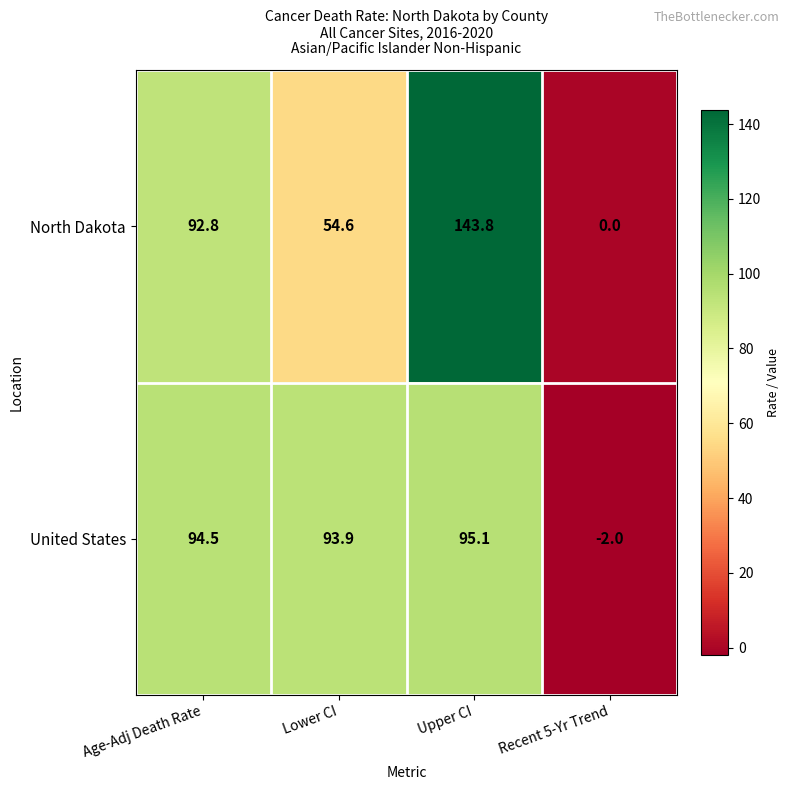

At how many categories does at least one series exceed 45?

3